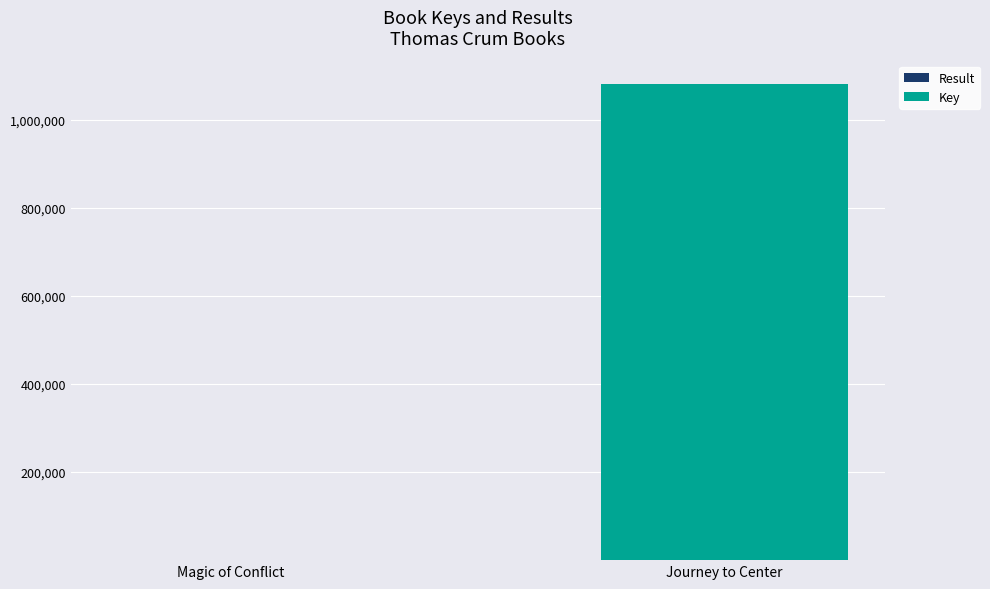

At which category is the sum across all series the highest?

Journey to Center